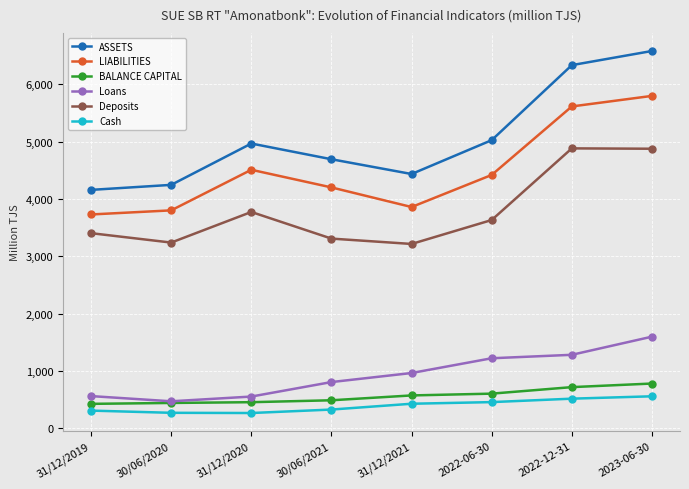

What position from the left is 31/12/2021?

5